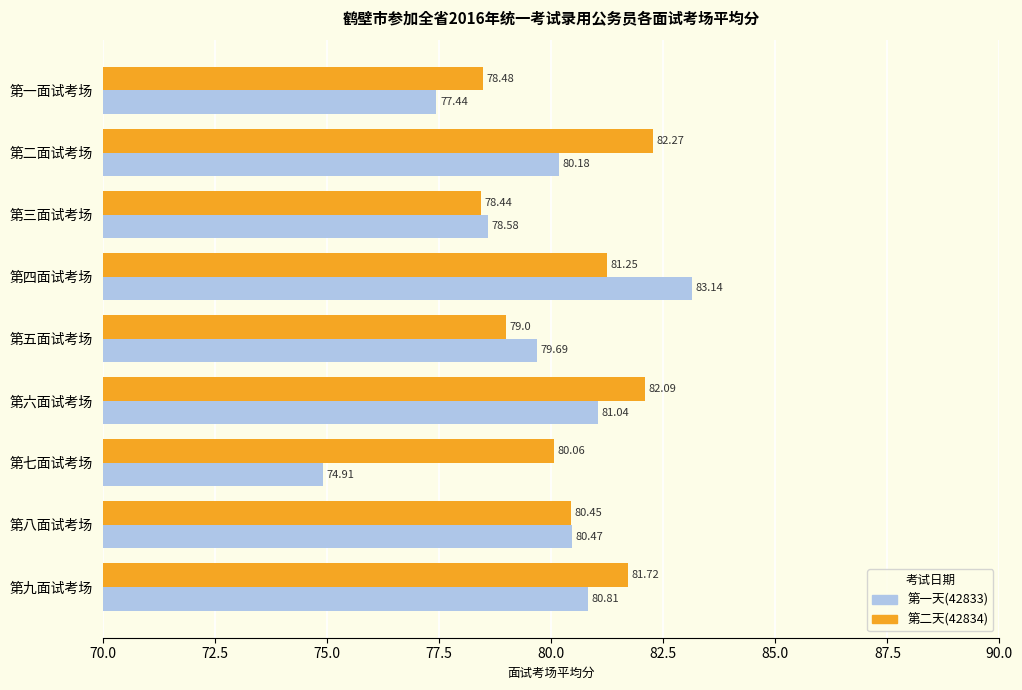

Where is 第一天(42833) nearest to the value 79?

第三面试考场